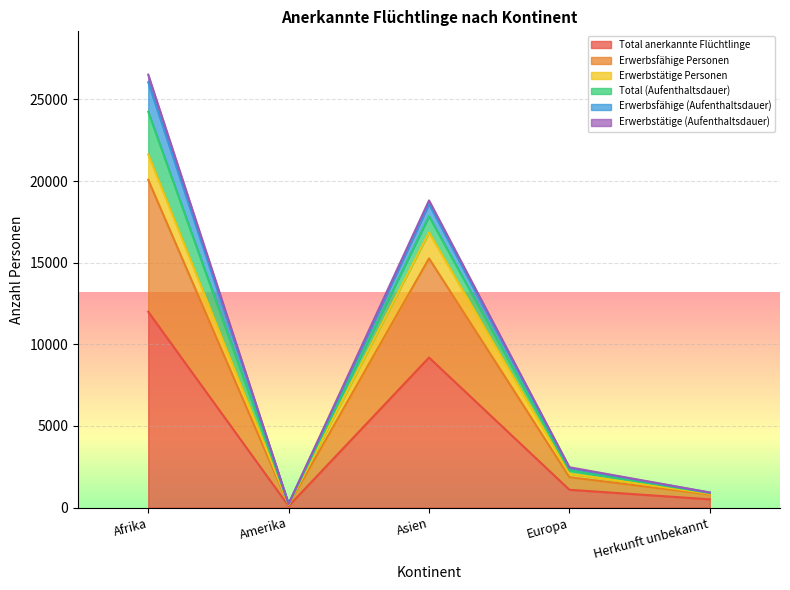

Is it true that Total anerkannte Flüchtlinge equals 1093 at Europa?

True